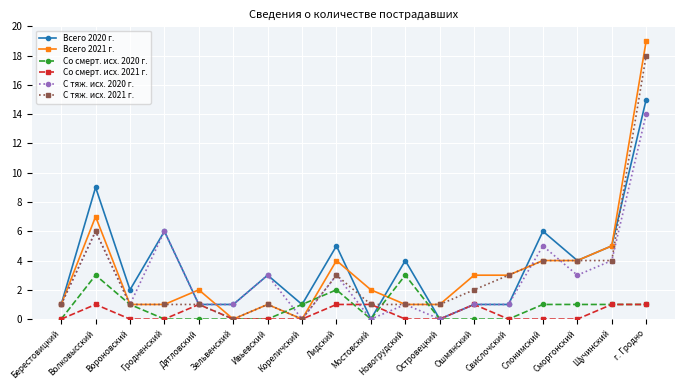

What is the greatest value displayed?

19